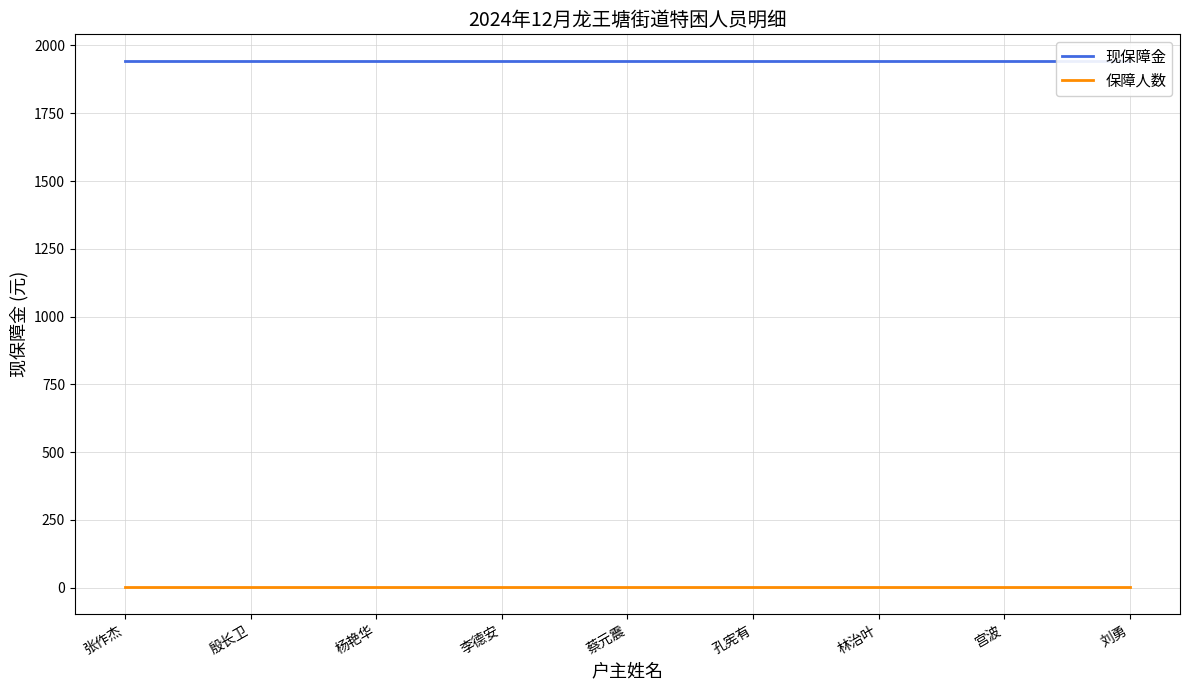

Rank the series by their average value, from lowest to highest.

保障人数, 现保障金